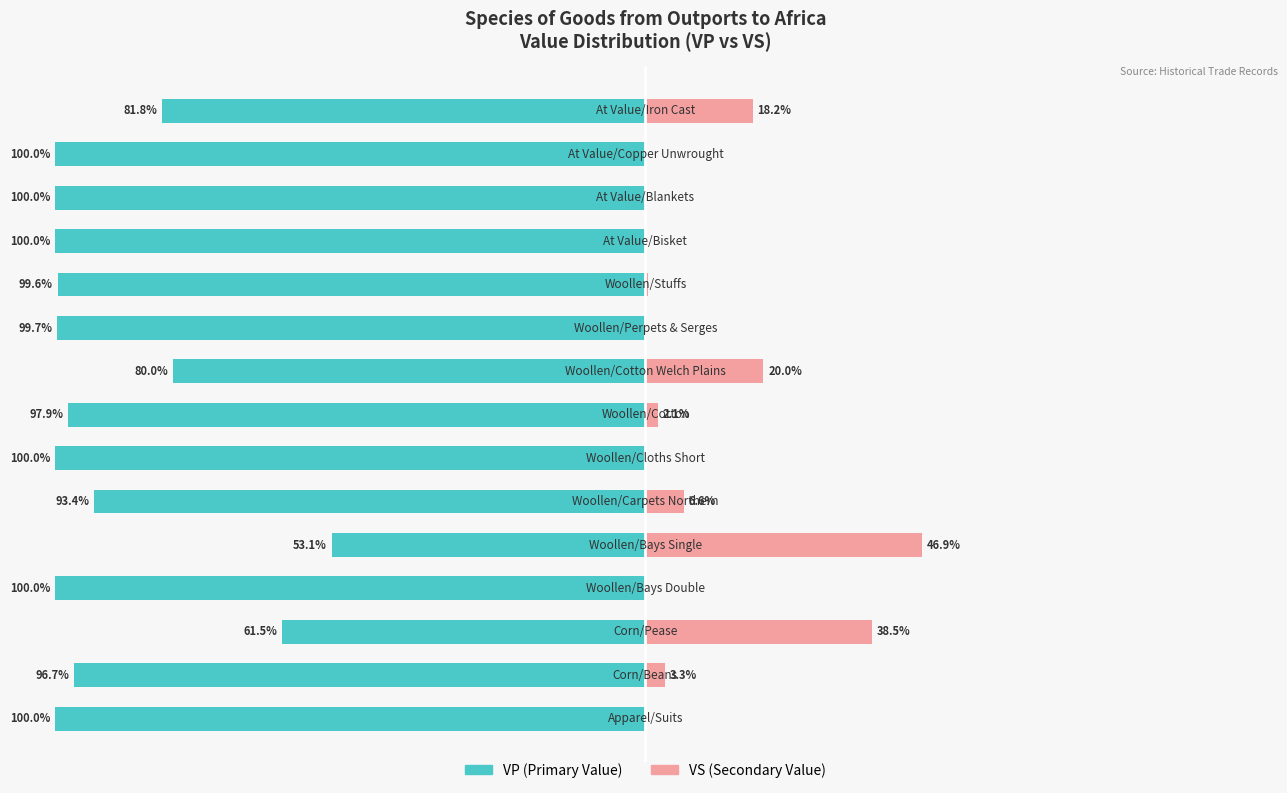

Which series has the largest range (max minus min)?

VP (Primary Value)